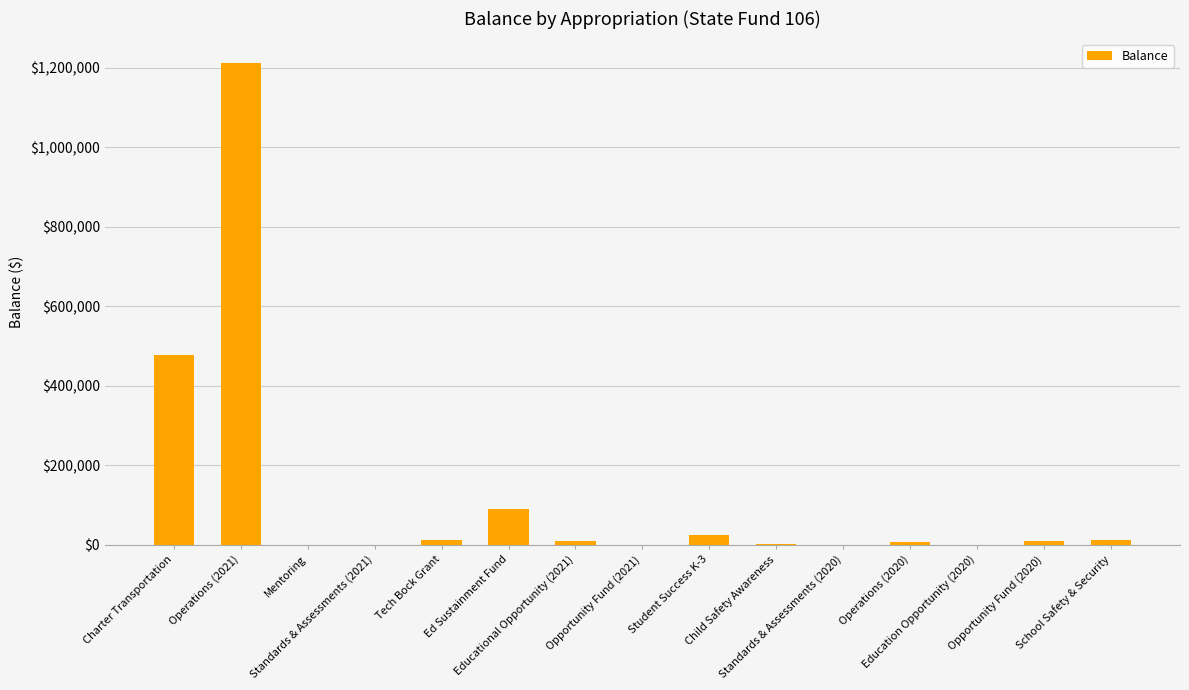

What is the ratio of the value at Opportunity Fund (2020) to the value at Standards & Assessments (2021)?

46.0